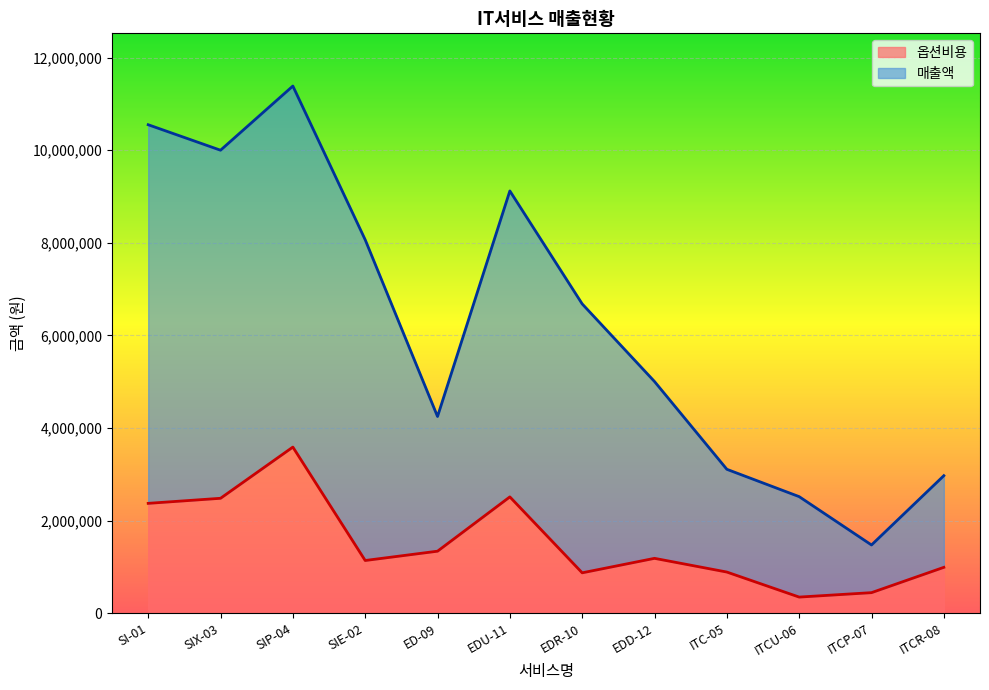

Reading left to right, extract all data points from this chart.

옵션비용: 2372200	2481600	3588000	1137600	1338600	2511800	871500	1184200	888000	347200	442900	990000
매출액: 10552200	10001600	11388000	8067600	4248600	9121800	6681500	5004200	3108000	2517200	1472900	2970000